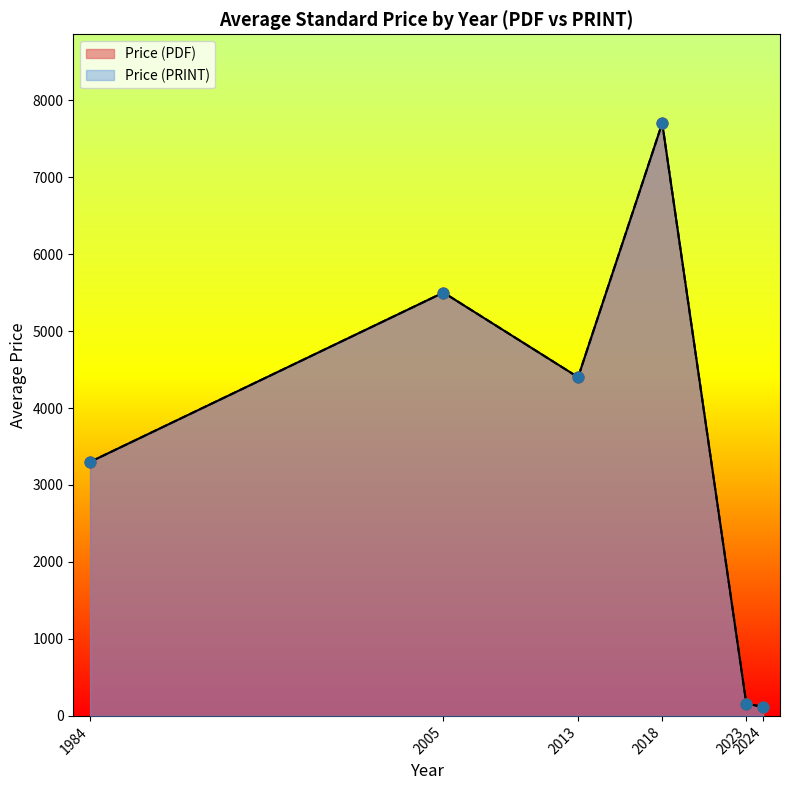

Which series reaches the minimum Y coordinate?

Price (PDF)